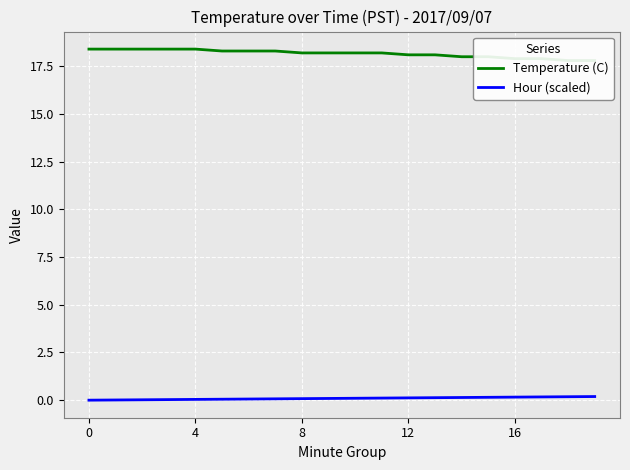

What is the label of the 2nd point from the right?

18